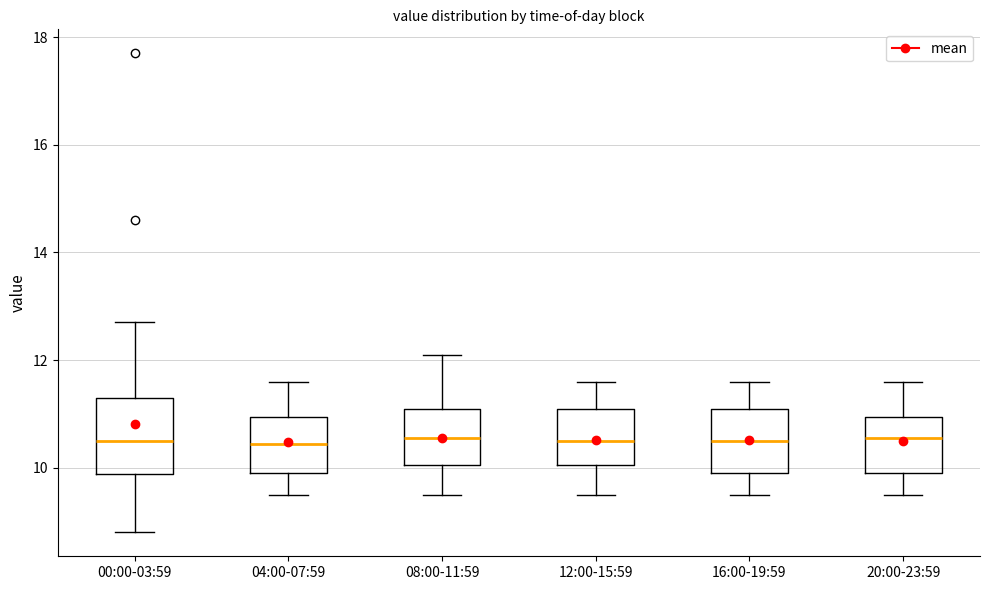

Reading left to right, read every box against the y-axis: the position of its median line, the range the box covers, and the ends of its whiskers. The values are not printed on the chart, so give them approximately, as read against the axis.

00:00-03:59: median 10.6, box 9.8 to 11.4, whiskers 8.8 to 12.8
04:00-07:59: median 10.4, box 10.0 to 11.0, whiskers 9.6 to 11.6
08:00-11:59: median 10.6, box 10.0 to 11.2, whiskers 9.6 to 12.2
12:00-15:59: median 10.6, box 10.0 to 11.2, whiskers 9.6 to 11.6
16:00-19:59: median 10.6, box 10.0 to 11.2, whiskers 9.6 to 11.6
20:00-23:59: median 10.6, box 10.0 to 11.0, whiskers 9.6 to 11.6